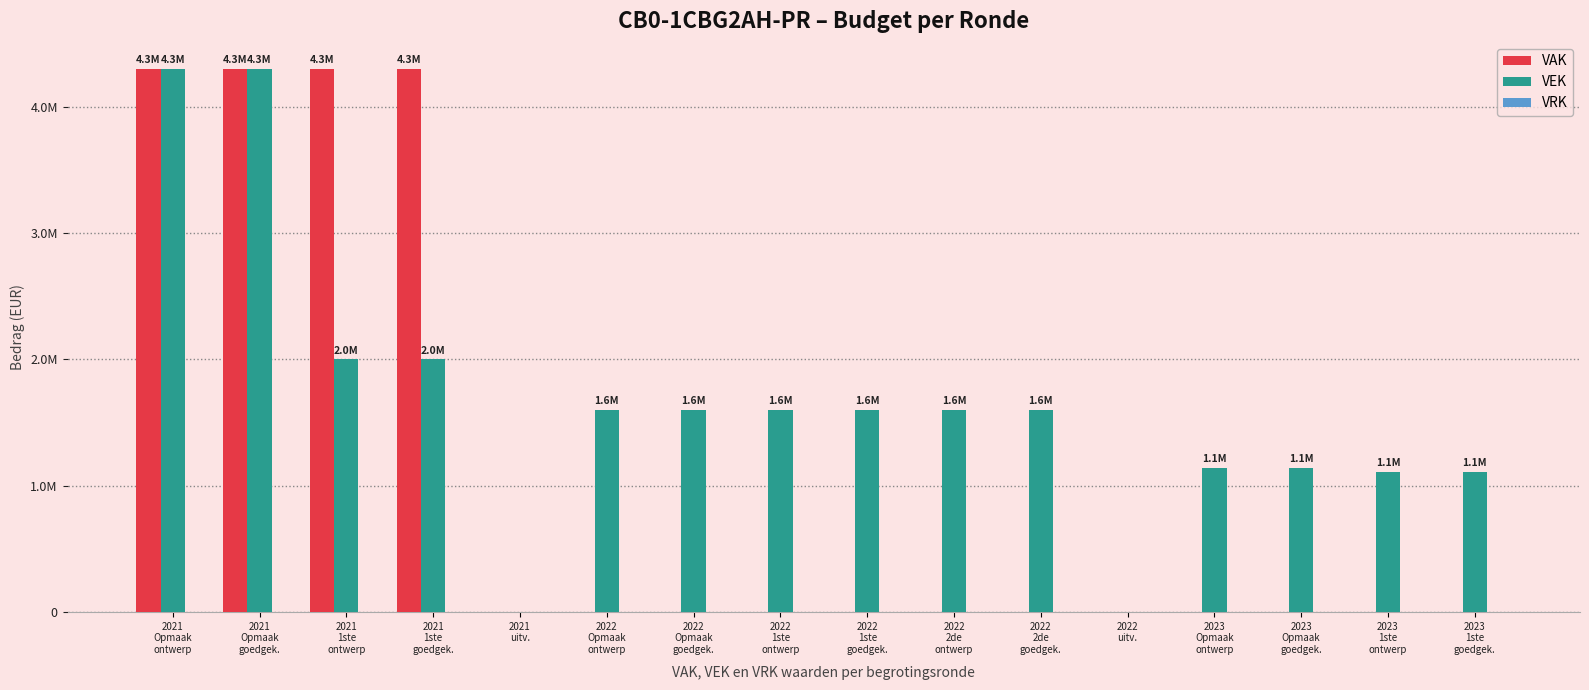

What value does the VAK series have at 2021
Opmaak
ontwerp?

4300000